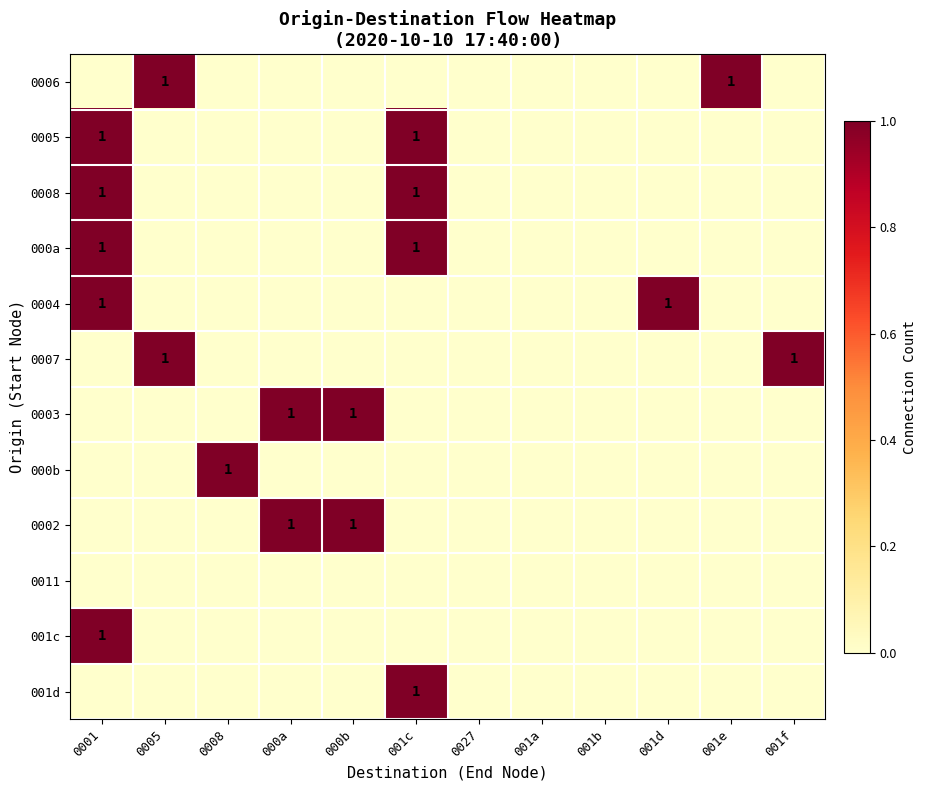

Count the 000a values in the range 0 to 1.

12